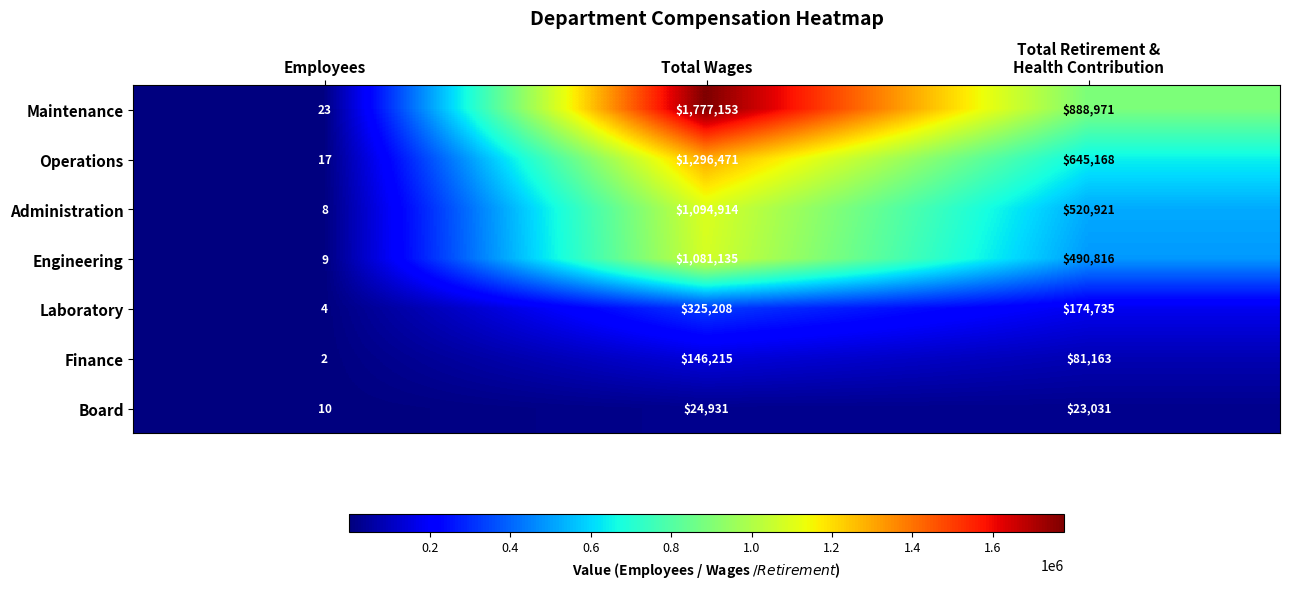

What is the sum of the Board values at Total Wages and Employees?

24941